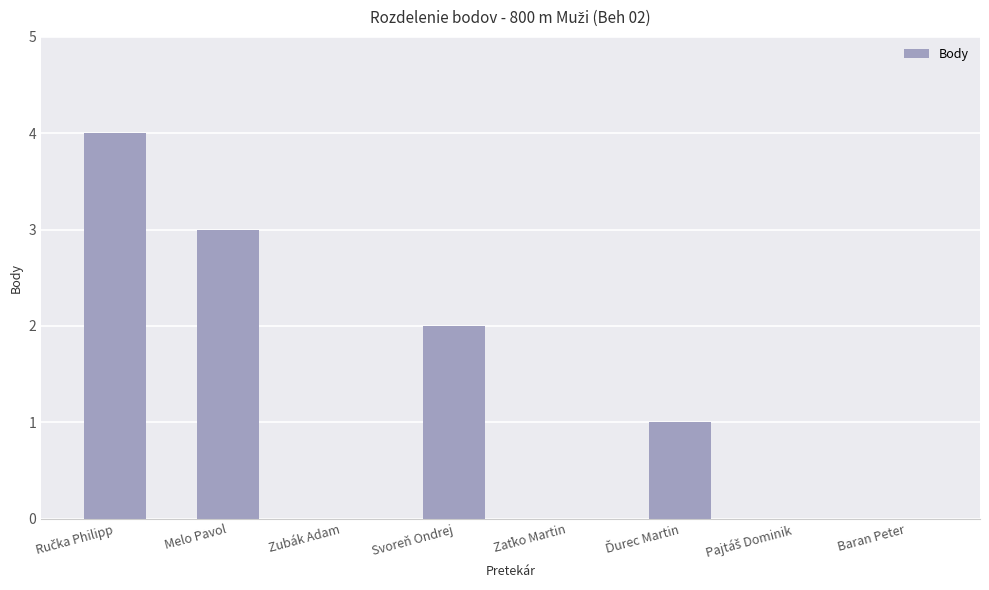

What is the greatest value displayed?

4